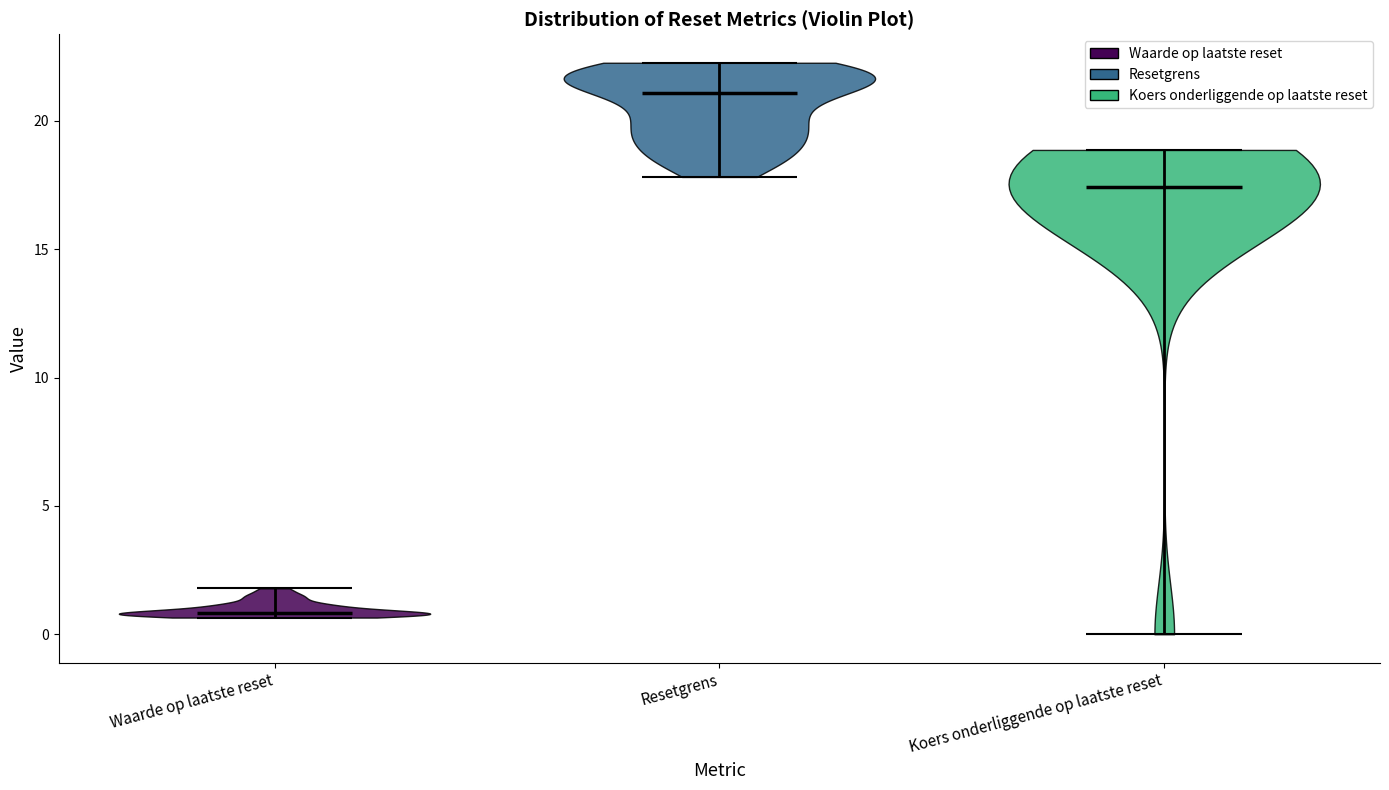

What is the lowest point the violin for Resetgrens reaches on the y-axis? The values are not printed on the chart, so give them approximately, as read against the axis.

18.0